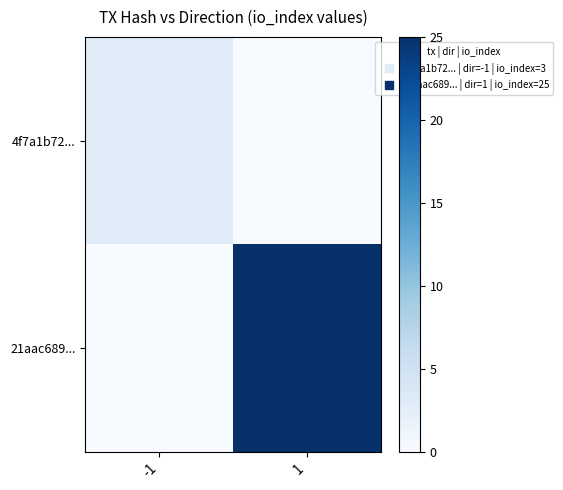

Rank the series by their average value, from lowest to highest.

4f7a1b72..., 21aac689...